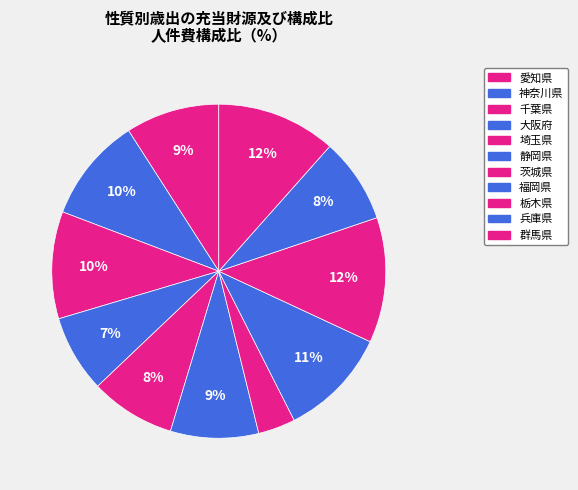

What is the ratio of the value at 神奈川県 to the value at 埼玉県?

1.2